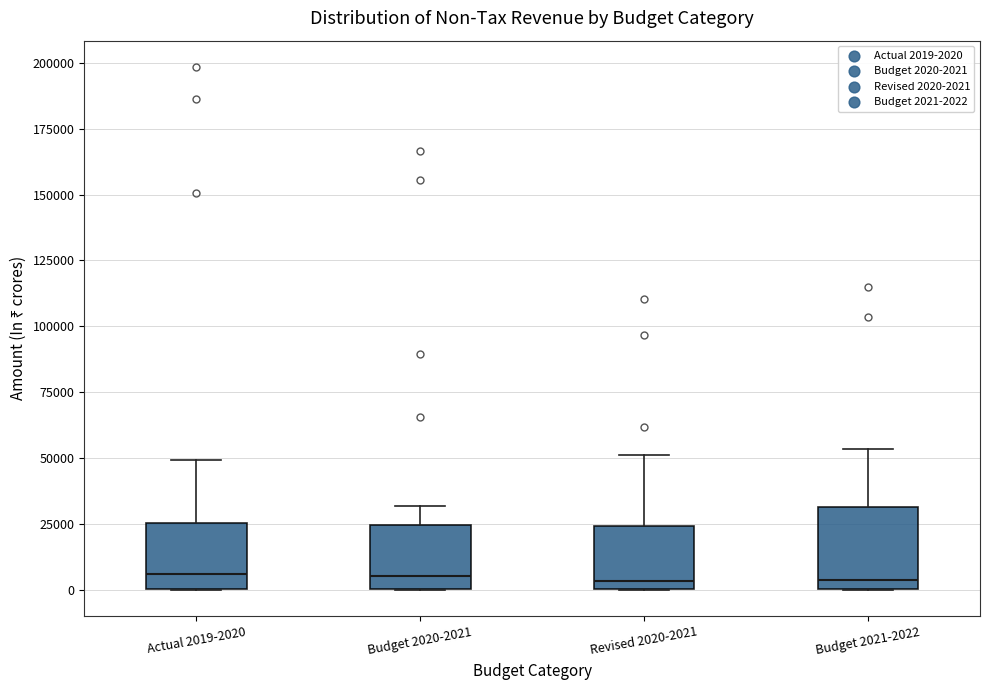

Reading left to right, read every box against the y-axis: the position of its median line, the range the box covers, and the ends of its whiskers. The values are not printed on the chart, so give them approximately, as read against the axis.

Actual 2019-2020: median 5000, box 0 to 25000, whiskers 0 to 50000
Budget 2020-2021: median 5000, box 0 to 25000, whiskers 0 to 30000
Revised 2020-2021: median 5000, box 0 to 25000, whiskers 0 to 50000
Budget 2021-2022: median 5000, box 0 to 30000, whiskers 0 to 55000